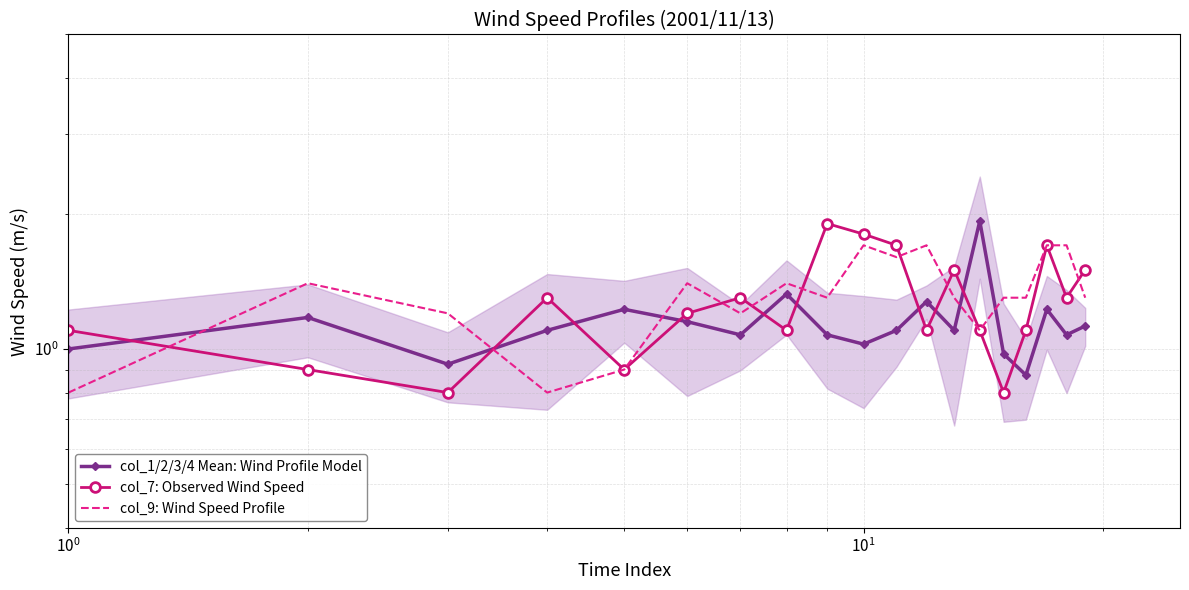

List the series in order of their peak value, lowest first.

col_9: Wind Speed Profile, col_7: Observed Wind Speed, col_1/2/3/4 Mean: Wind Profile Model